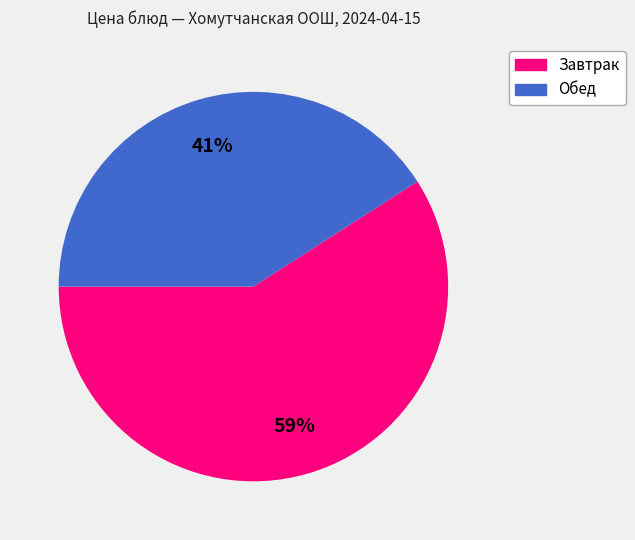

Count the number of slices in the pie.

2